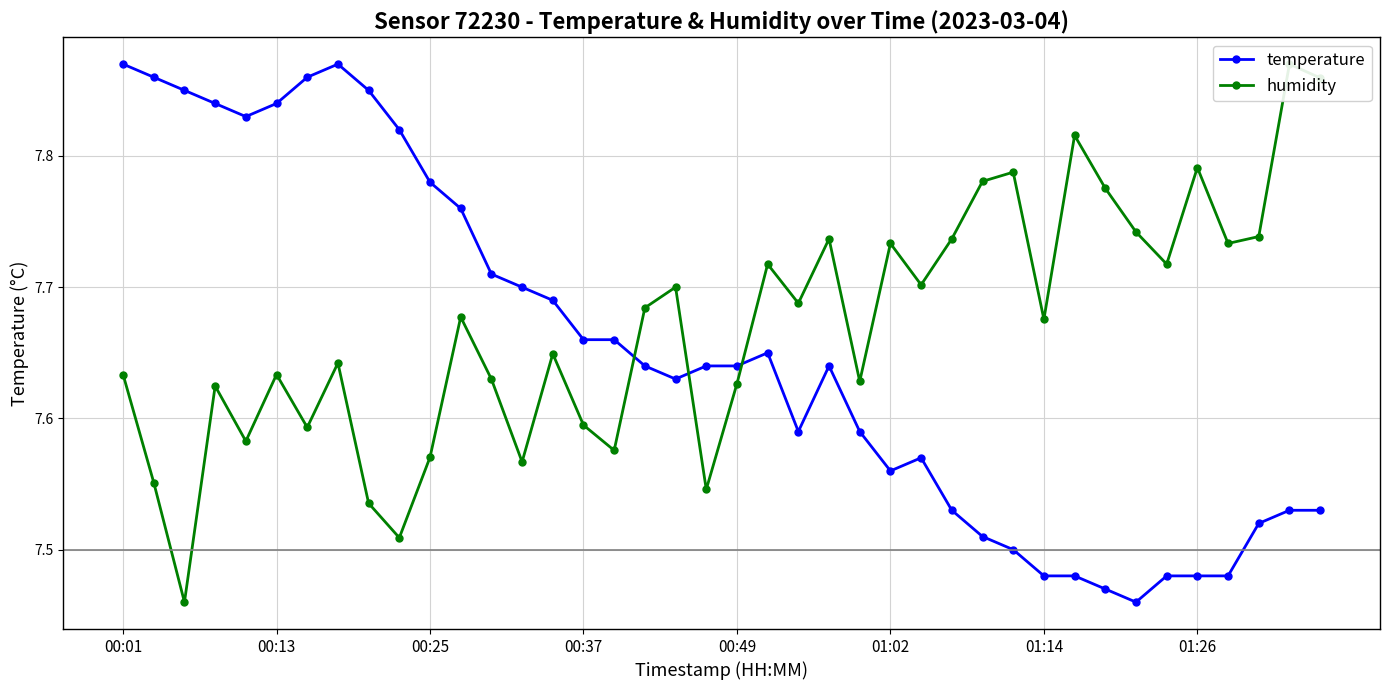

Where is temperature nearest to the value 7?

33